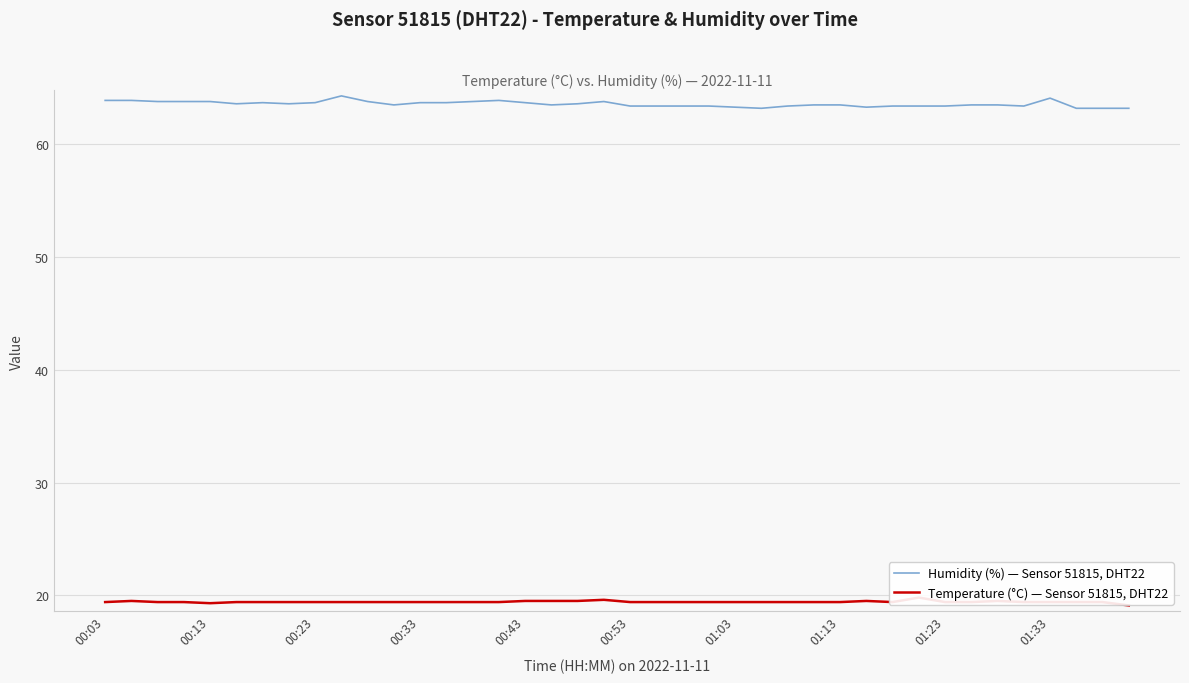

How many data points does each series have?

40